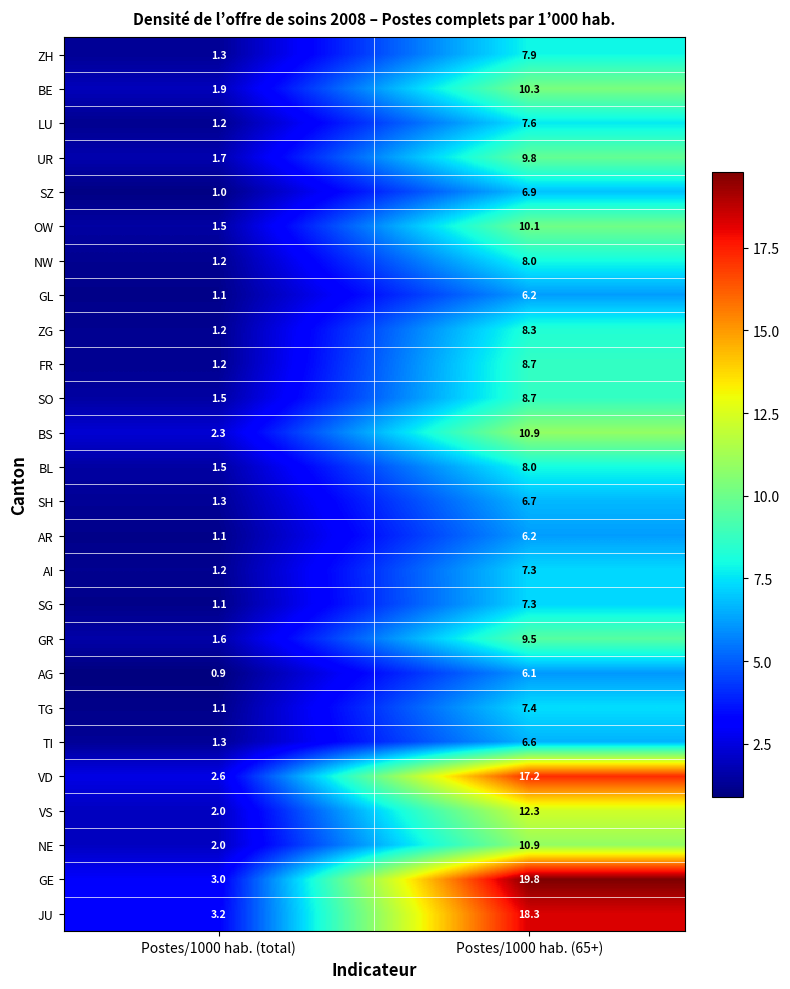

The BE series shows 6.9 at Postes/1000 hab. (65+). True or false?

False